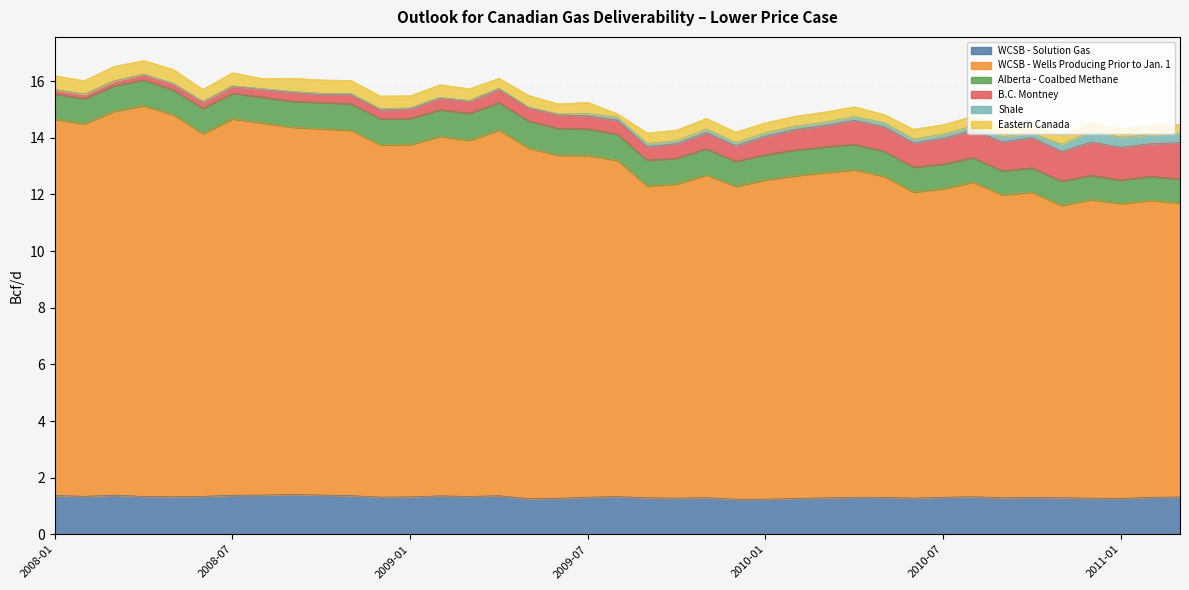

What are all the series names shown in the legend?

WCSB - Solution Gas, WCSB - Wells Producing Prior to Jan. 1, Alberta - Coalbed Methane, B.C. Montney, Shale, Eastern Canada